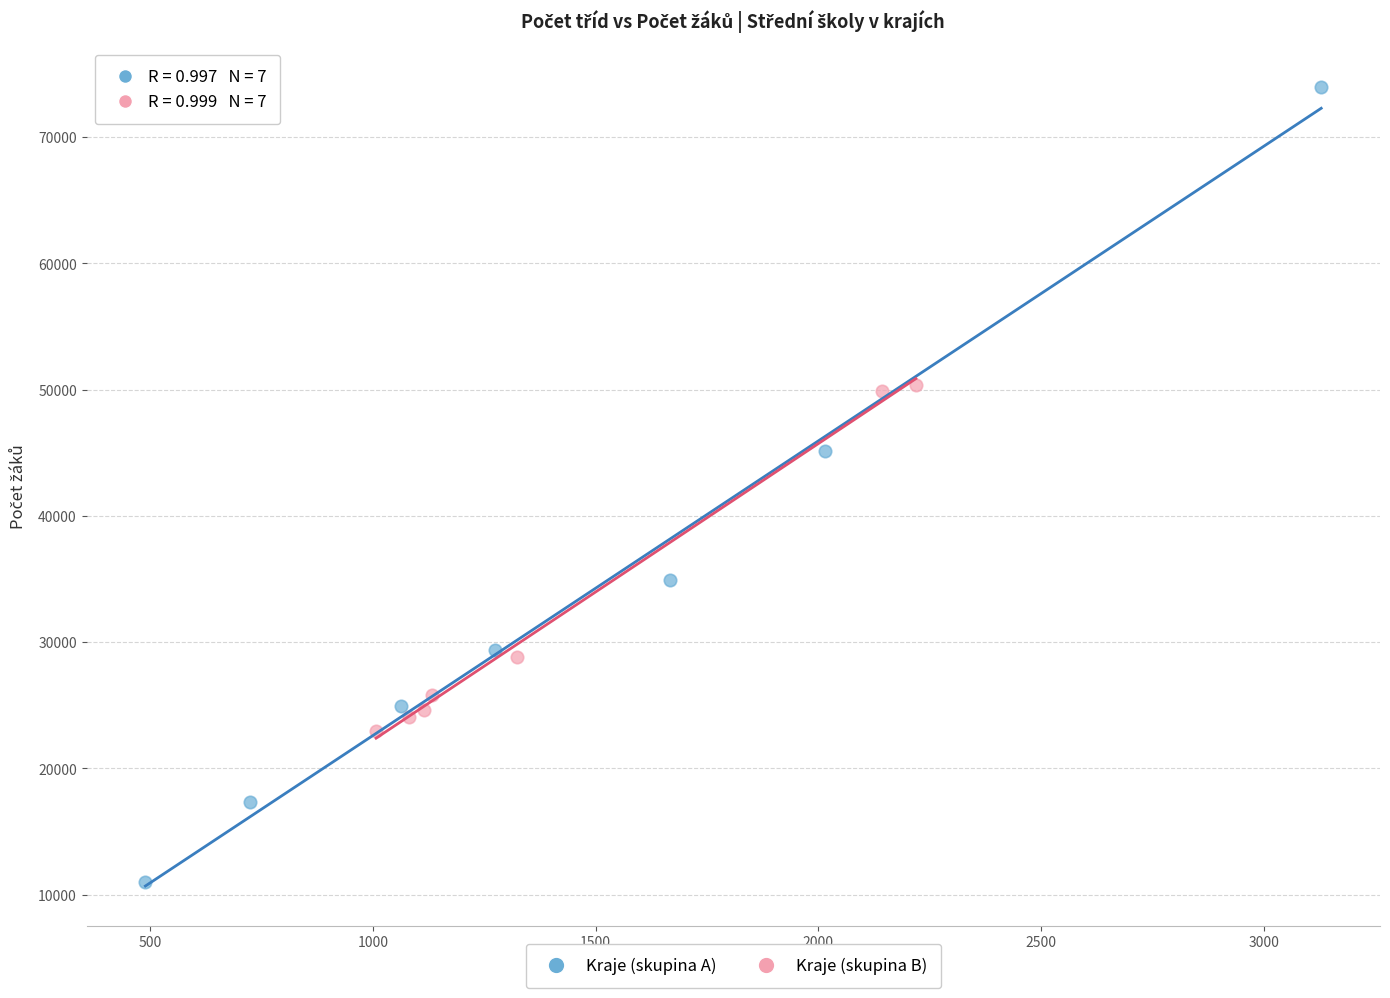

Which series contains the lowest Y value?

Kraje (skupina A)